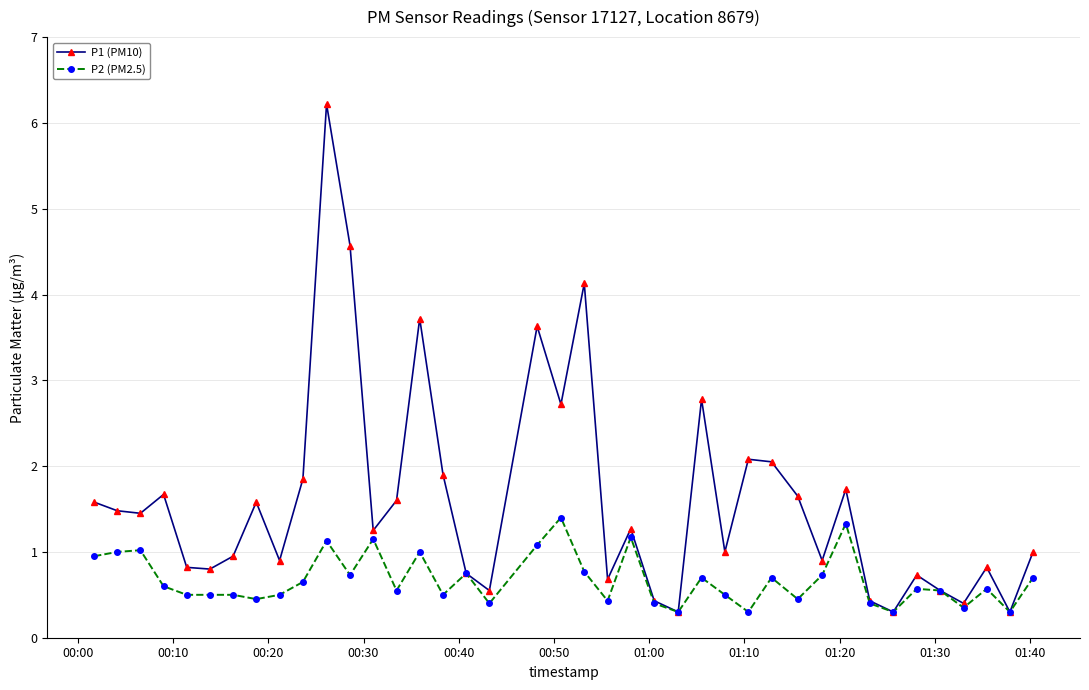

List the series in order of their peak value, highest first.

P1 (PM10), P2 (PM2.5)